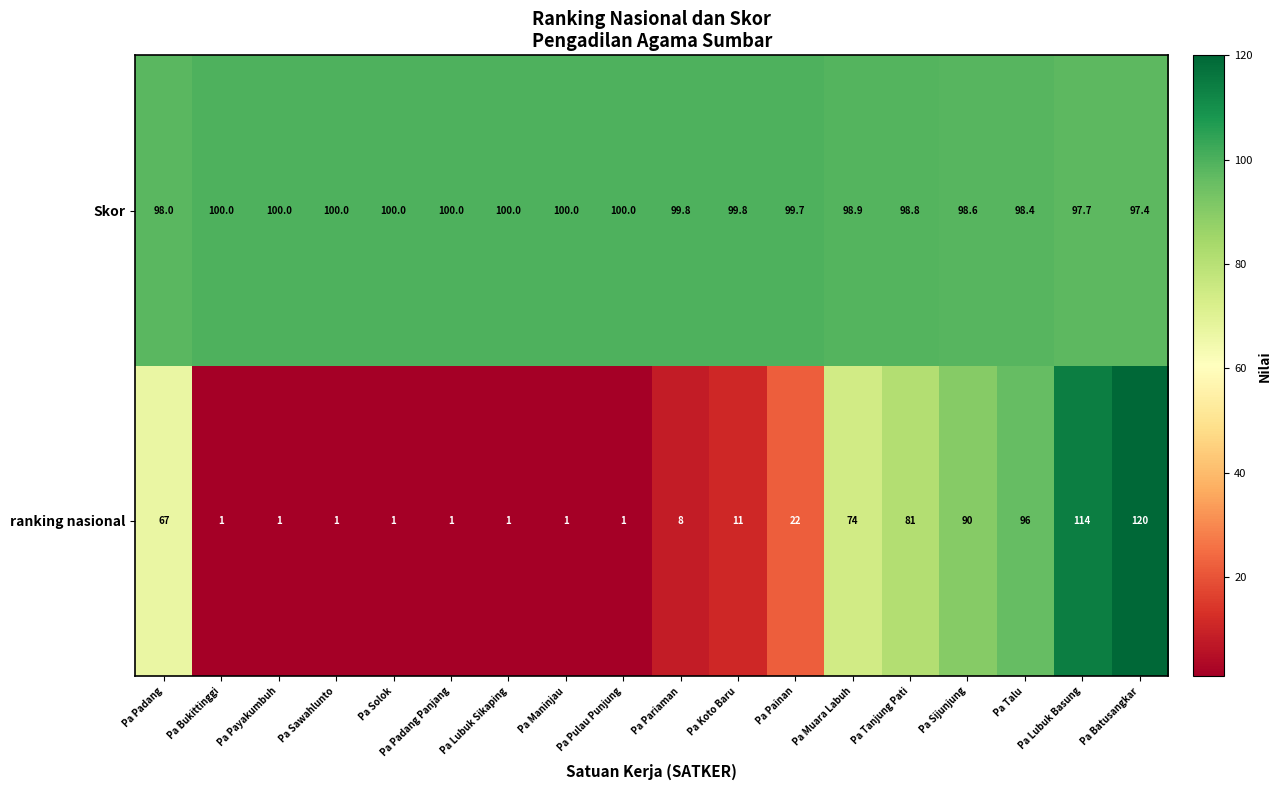

Between Pa Sawahlunto and Pa Muara Labuh, which series saw the biggest shift?

ranking nasional